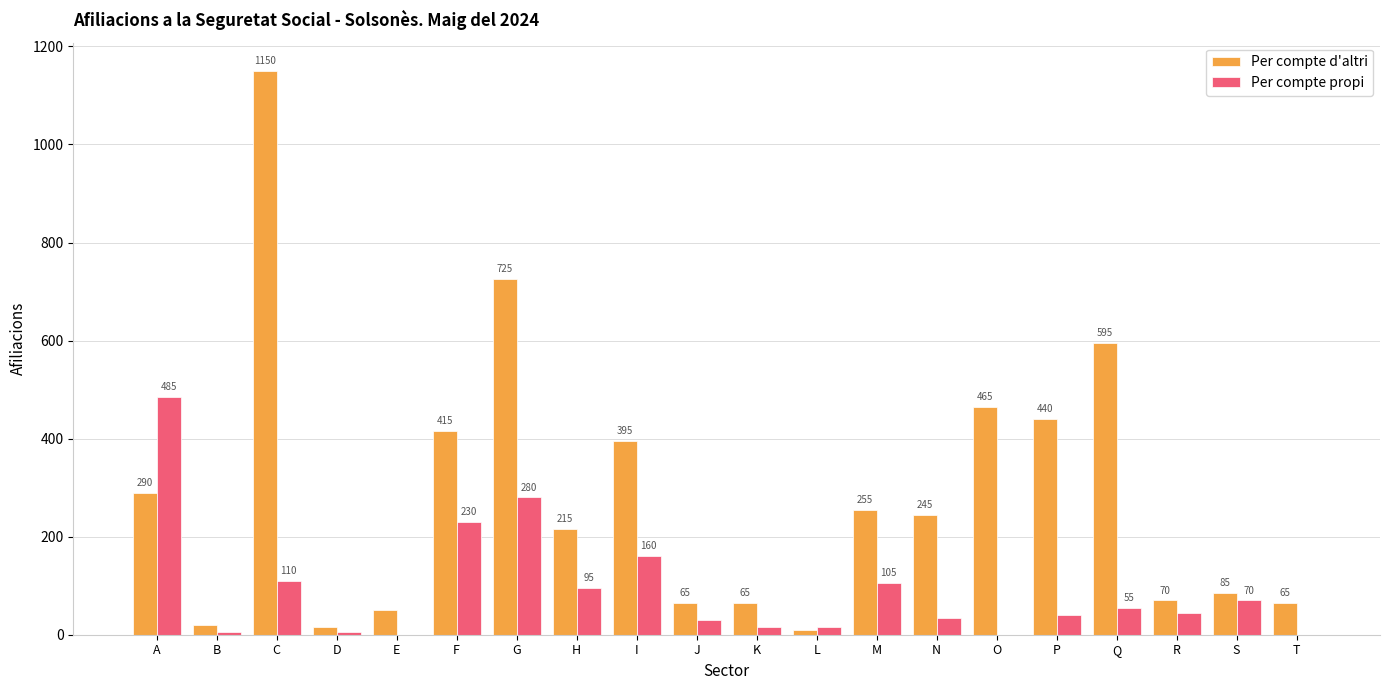

Count the number of categories in the chart.

20